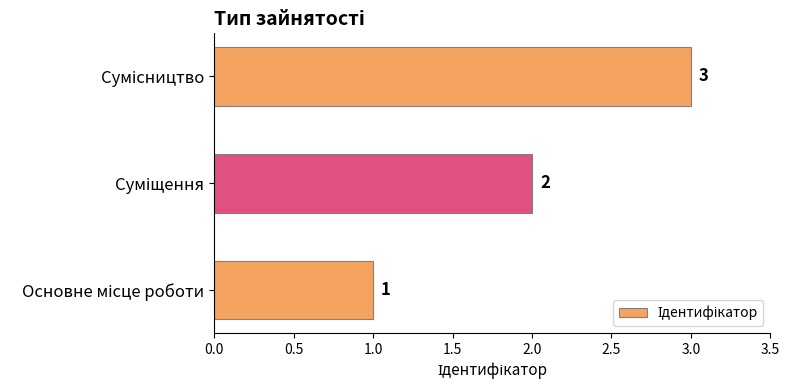

What is the difference between the second highest and minimum values?

1